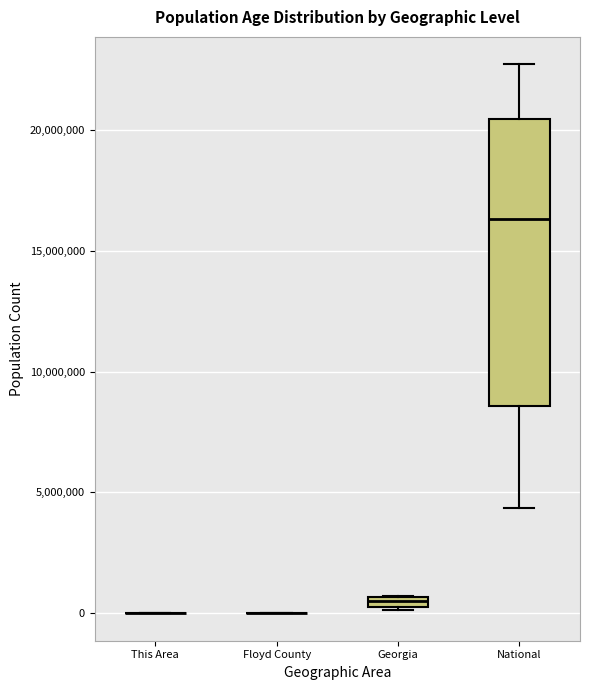

Which box is the tallest, from its lower edge to its upper edge?

National